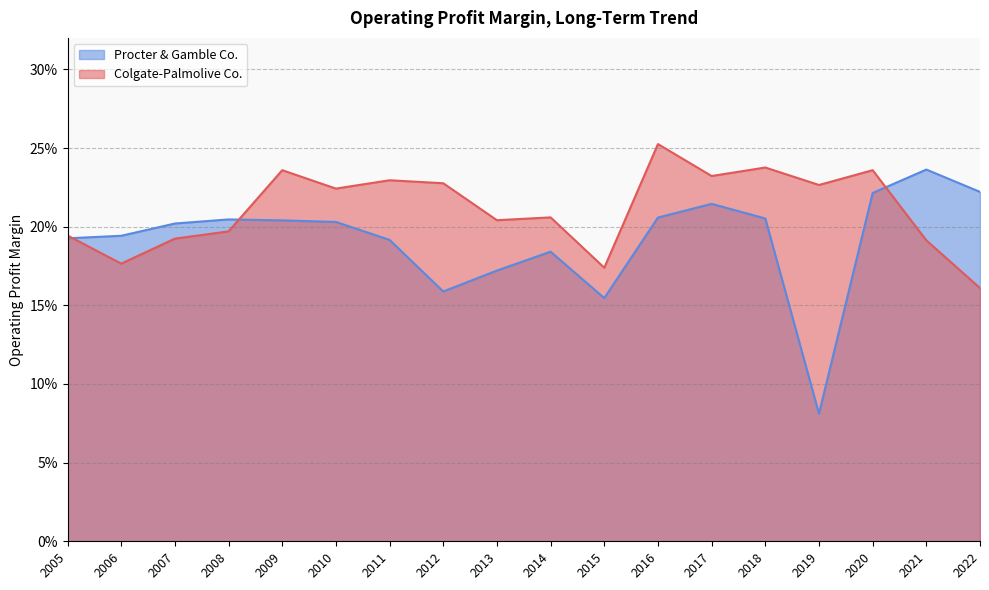

The Colgate-Palmolive Co. series shows 0.2 at 2009. True or false?

True